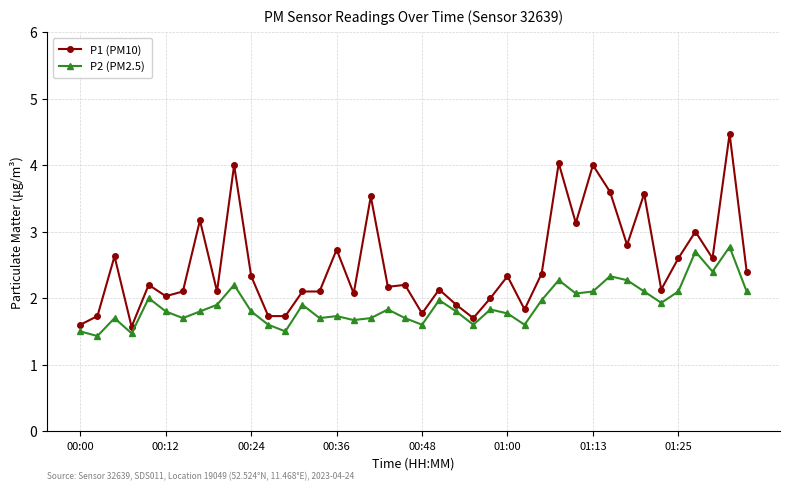

What is the value of the P2 (PM2.5) point at the 9th from the left?

1.9